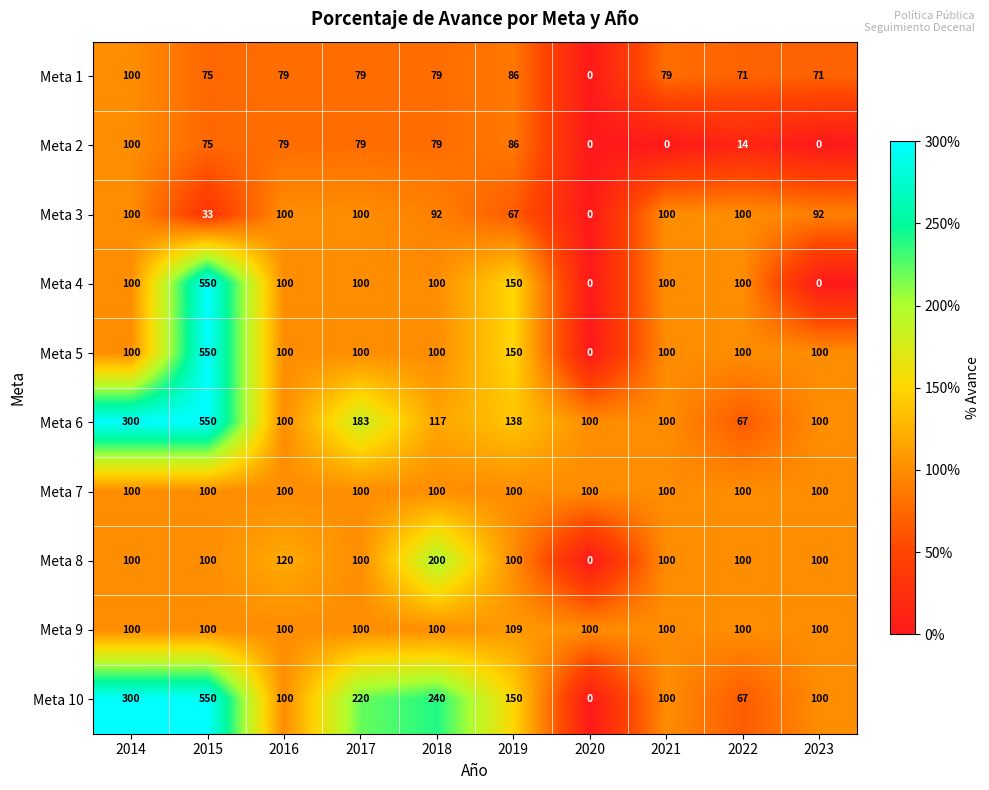

What is the greatest value displayed?

550